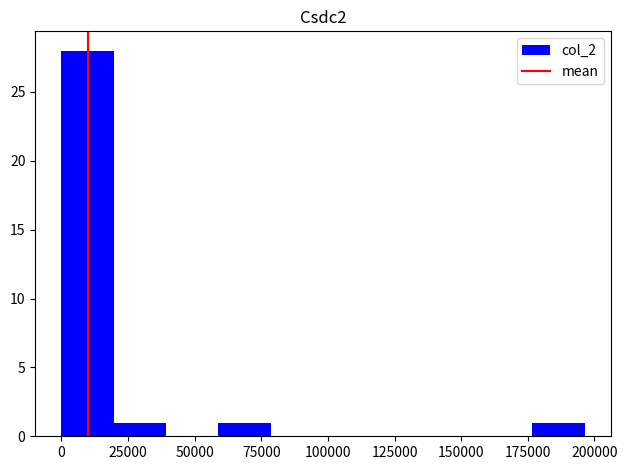

Read against the x-axis, roughly where is the centre of the tallest bar?

10000